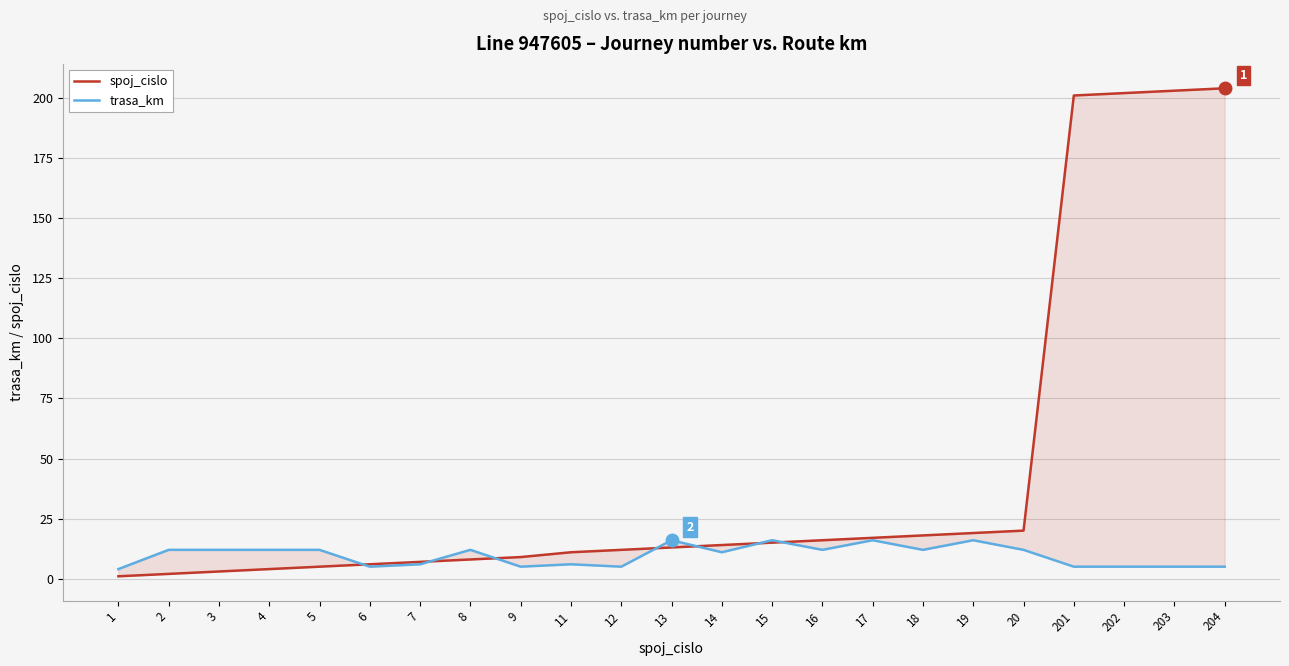

Count the number of data series in this chart.

2